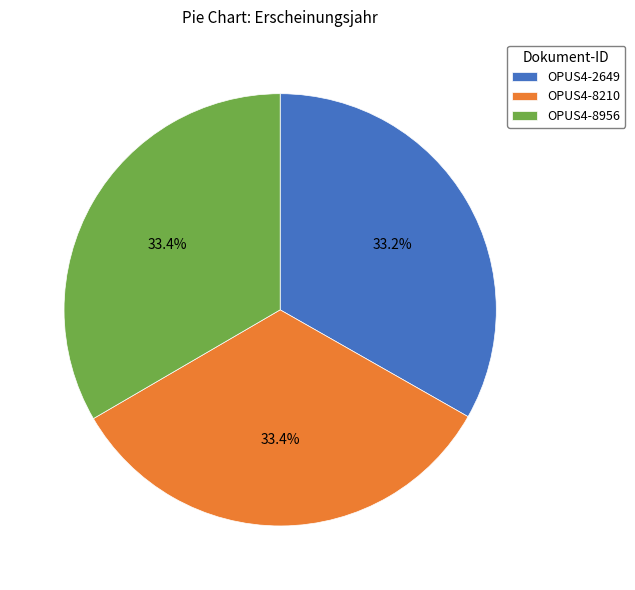

Approximately how many times larger is the value at OPUS4-2649 compared to OPUS4-8956?

1.0